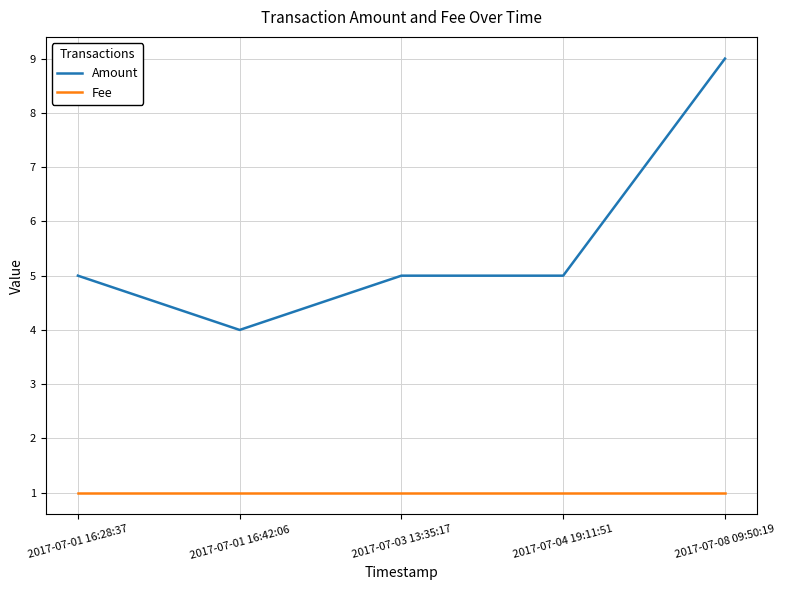

True or false: Fee and Amount cross at least once.

False